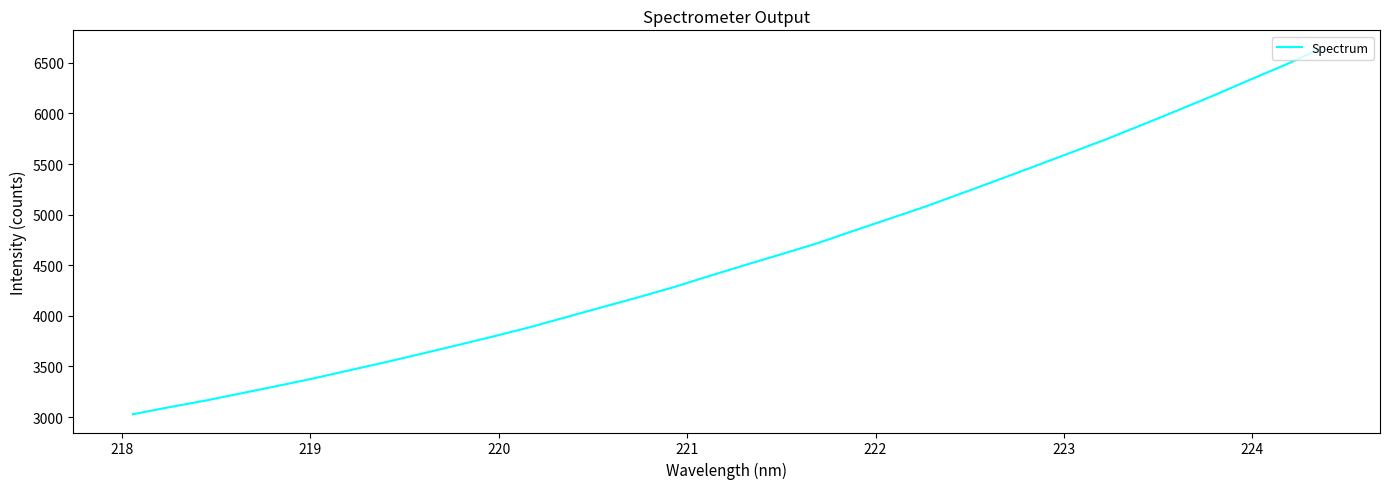

What is the minimum value shown in the chart?

3028.2